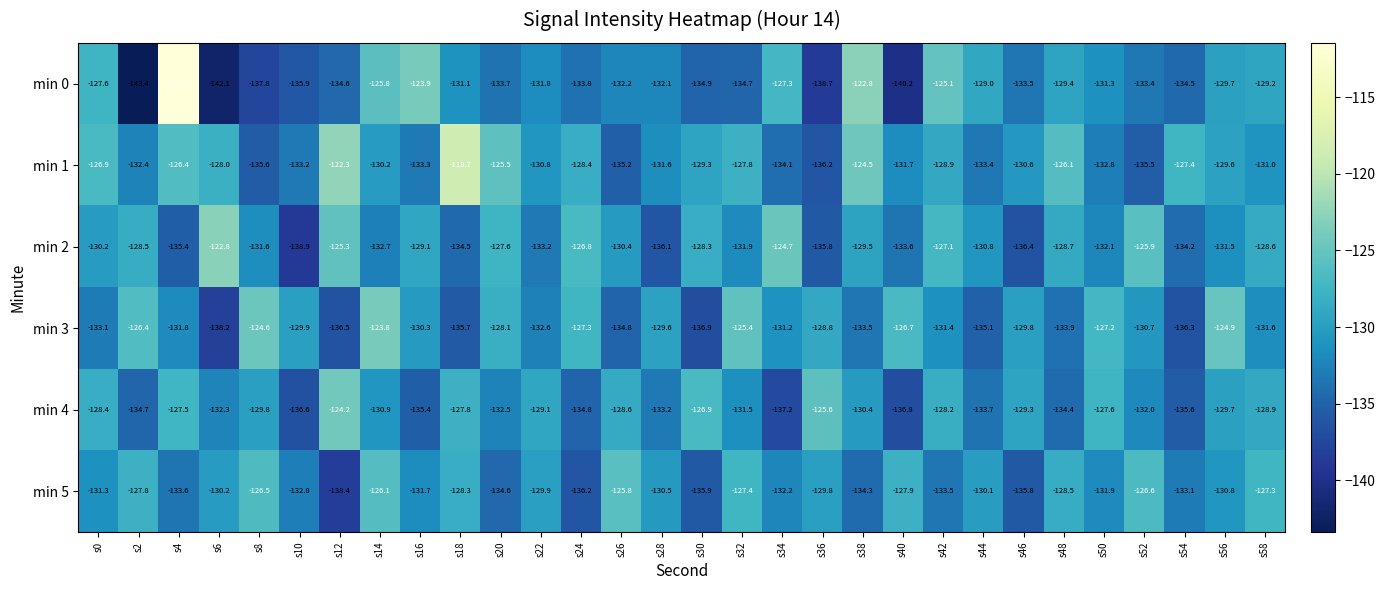

Between s14 and s44, which series saw the biggest shift?

min 3